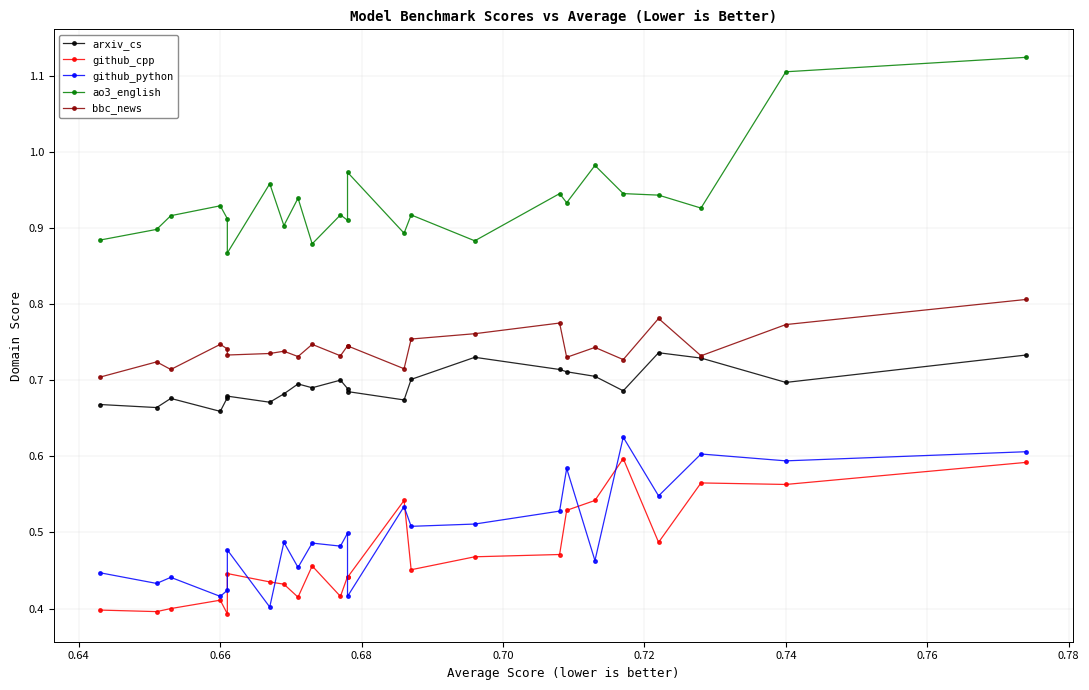

How many interior local valleys does the bbc_news series have?

8